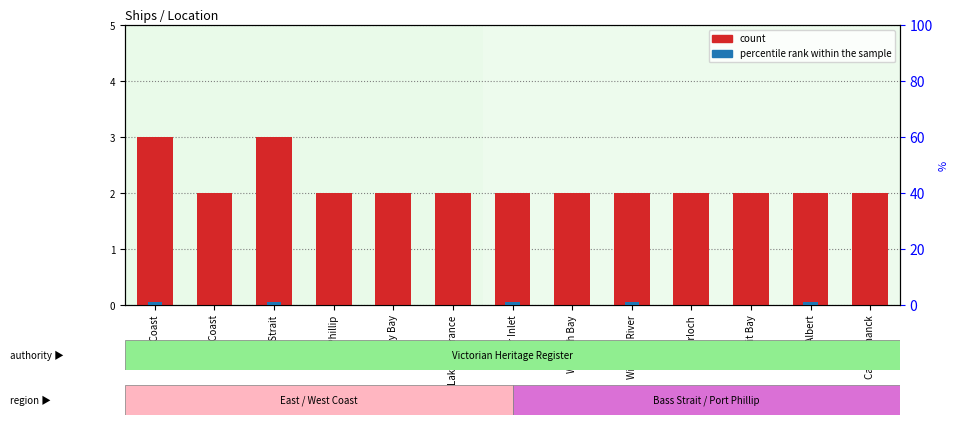

What is the label of the 7th bar from the left?

Corner Inlet